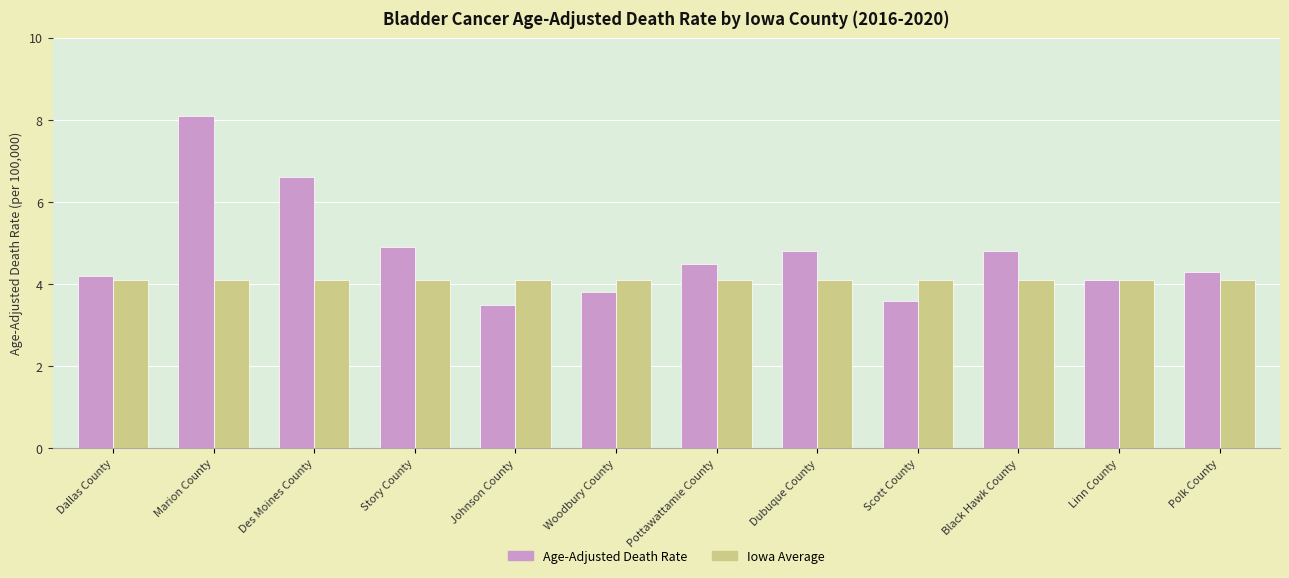

What is the difference between the Age-Adjusted Death Rate values at Woodbury County and Black Hawk County?

1.0